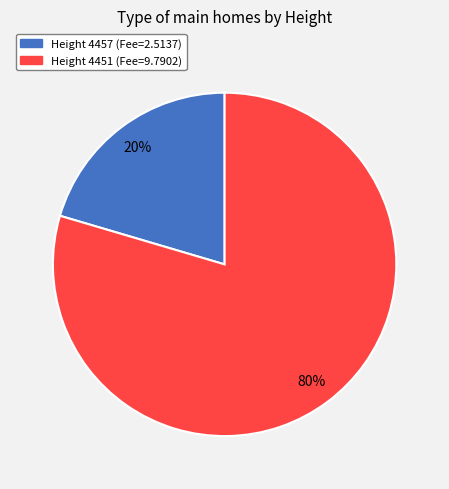

To the nearest percent, what is the average slice percentage?

50%